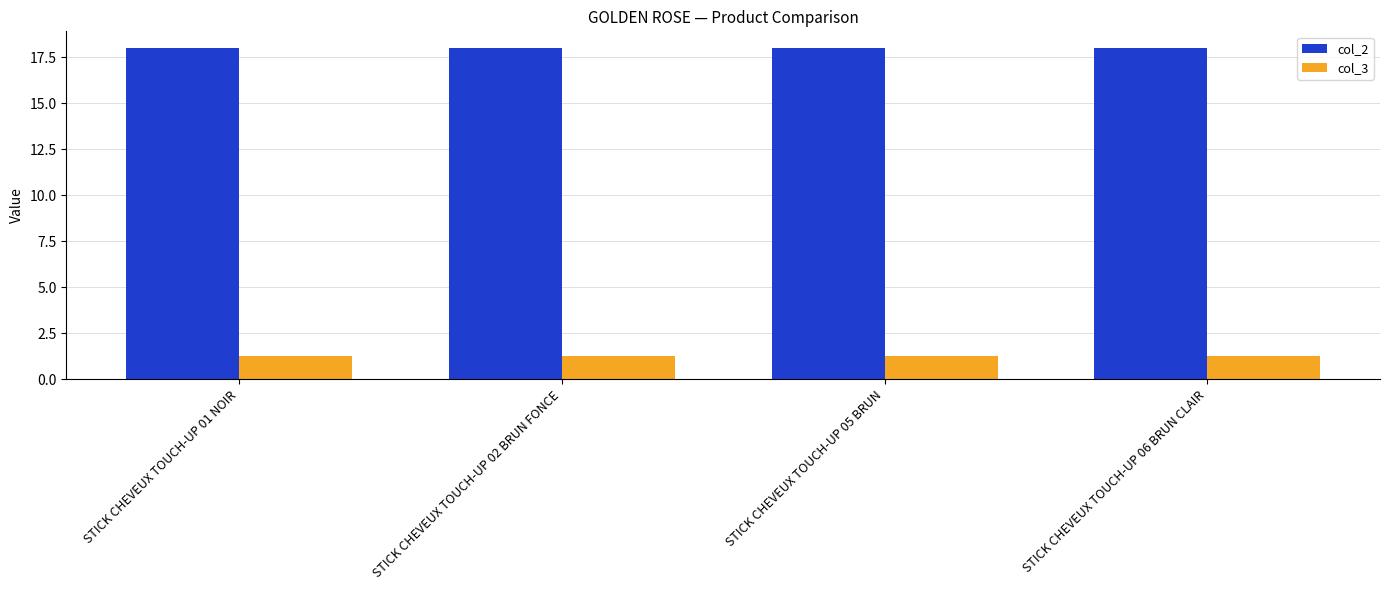

At how many categories does at least one series exceed 13?

4